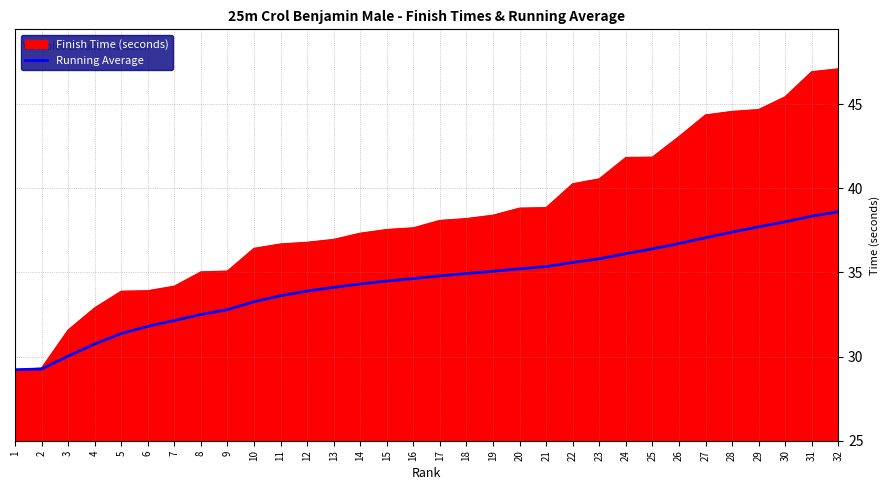

What is the smallest value displayed?

29.2